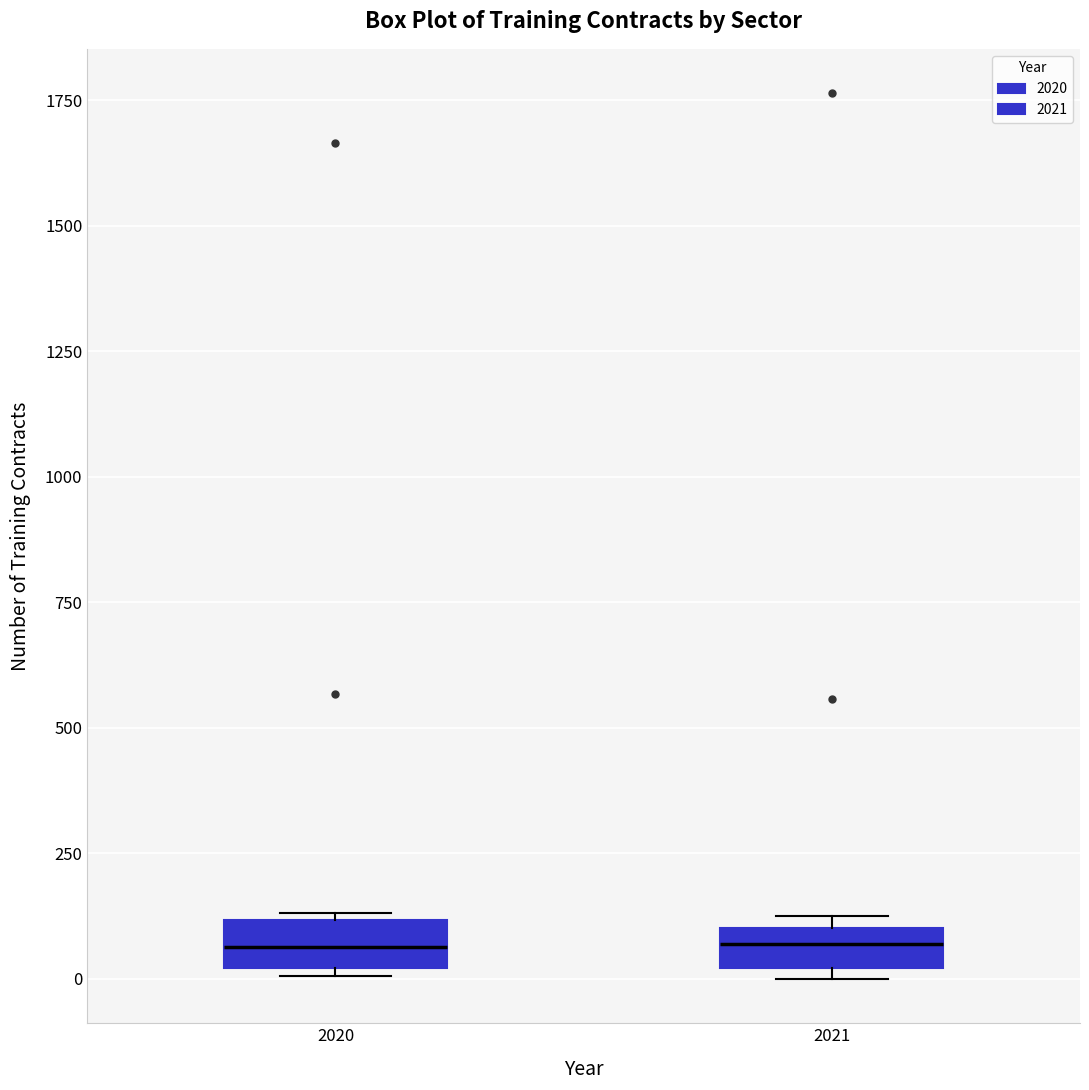

Where is the upper edge of the box at x = 2020 on the y-axis? The values are not printed on the chart, so give them approximately, as read against the axis.

100